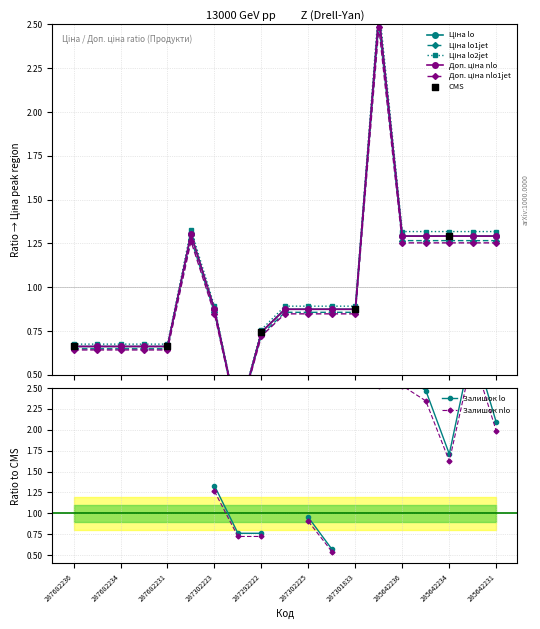

At how many categories does at least one series exceed 1?

7